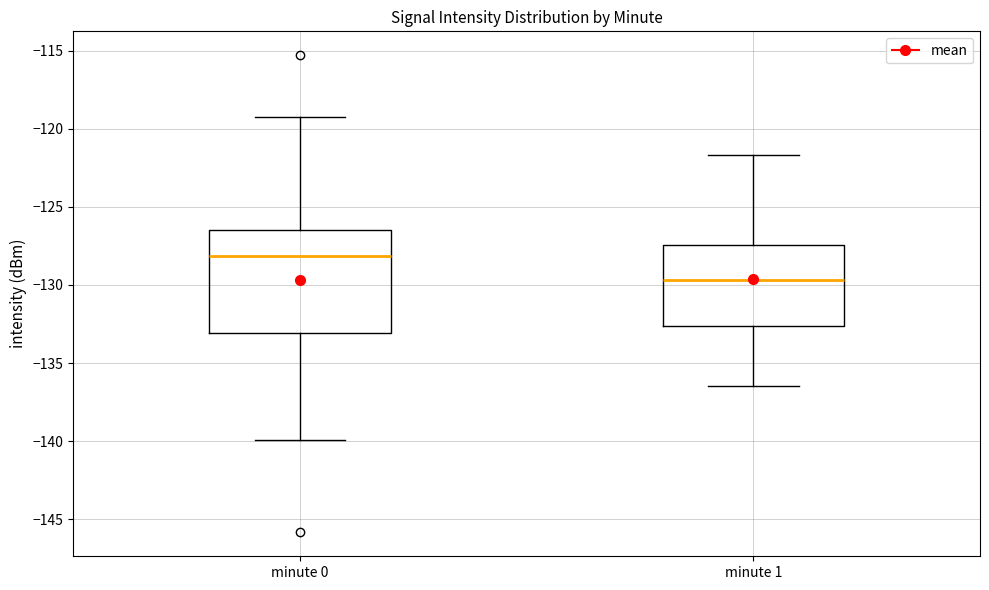

Reading left to right, read every box against the y-axis: the position of its median line, the range the box covers, and the ends of its whiskers. The values are not printed on the chart, so give them approximately, as read against the axis.

minute 0: median -128.0, box -133.0 to -126.5, whiskers -140.0 to -119.5
minute 1: median -129.5, box -132.5 to -127.5, whiskers -136.5 to -121.5